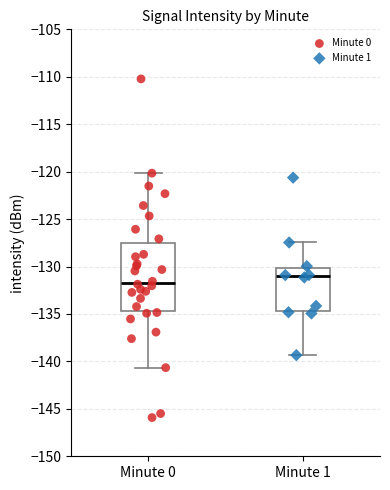

Where is the lower edge of the box for Minute 1 on the y-axis? The values are not printed on the chart, so give them approximately, as read against the axis.

-134.5